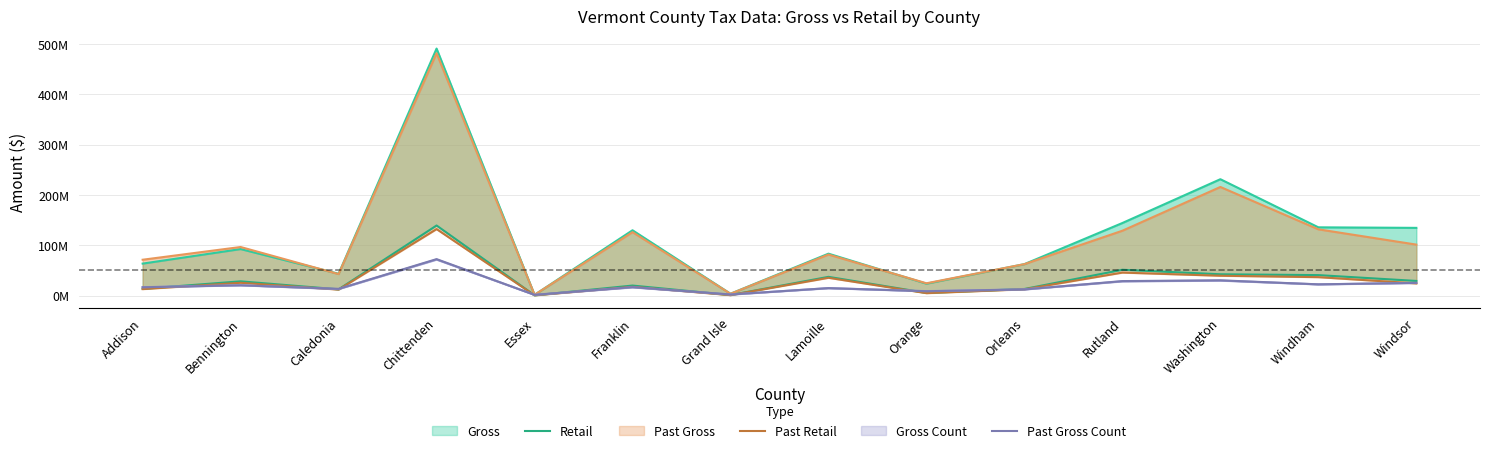

Where is the first local minimum for Retail?

Caledonia